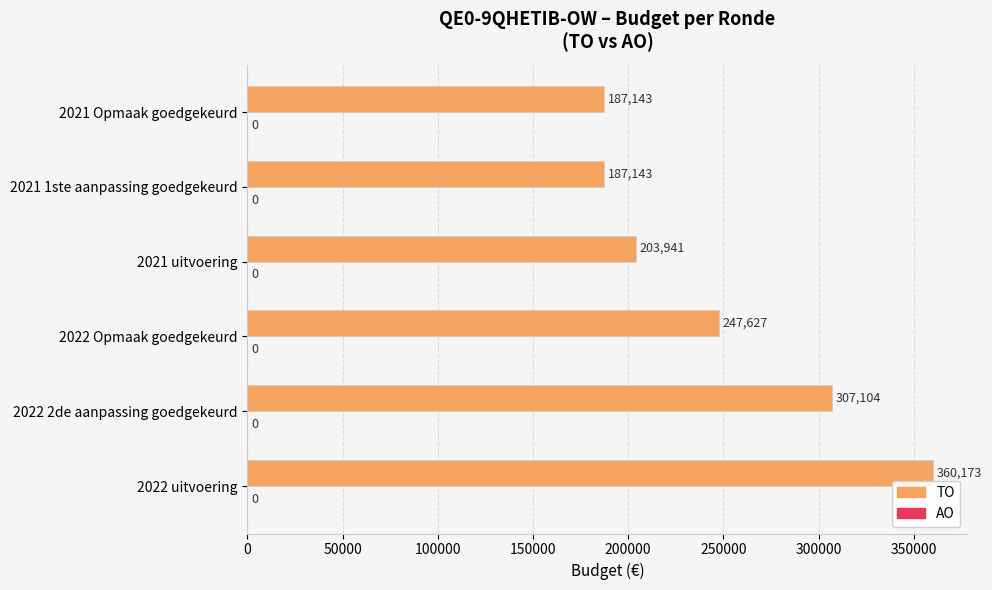

How many bars are there in total?

6